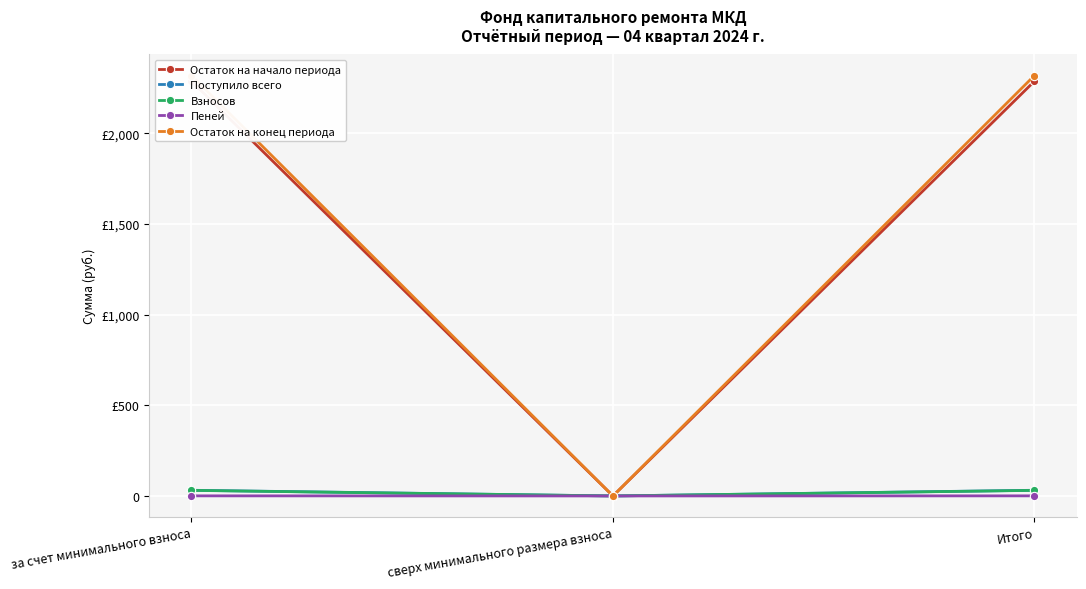

Reading right to left, what are all the values shown in this chart?

Остаток на начало периода: 2288.5	0.0	2288.5
Поступило всего: 31.3	0.0	31.3
Взносов: 30.8	0.0	30.8
Пеней: 0.5	0.0	0.5
Остаток на конец периода: 2319.9	0.0	2319.9